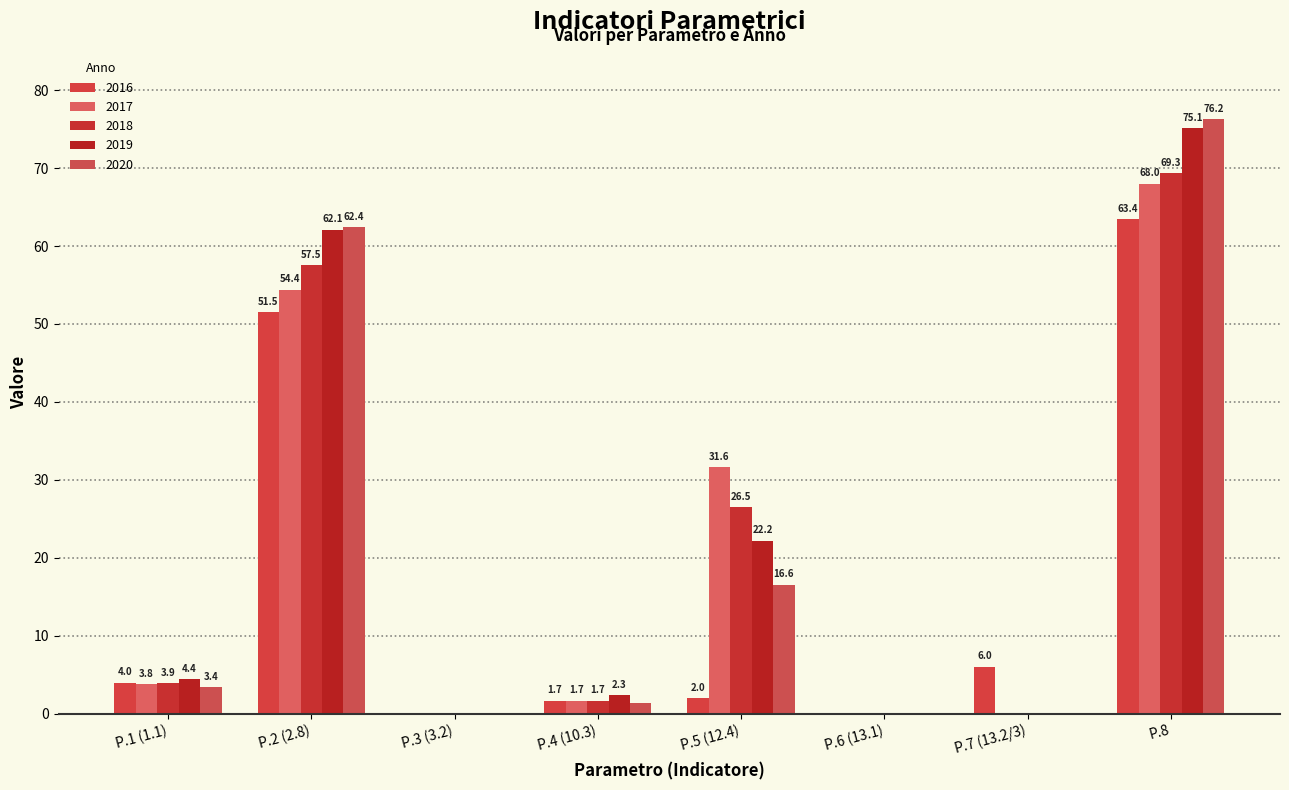

Between P.5 (12.4) and P.7 (13.2/3), which series saw the biggest shift?

2017